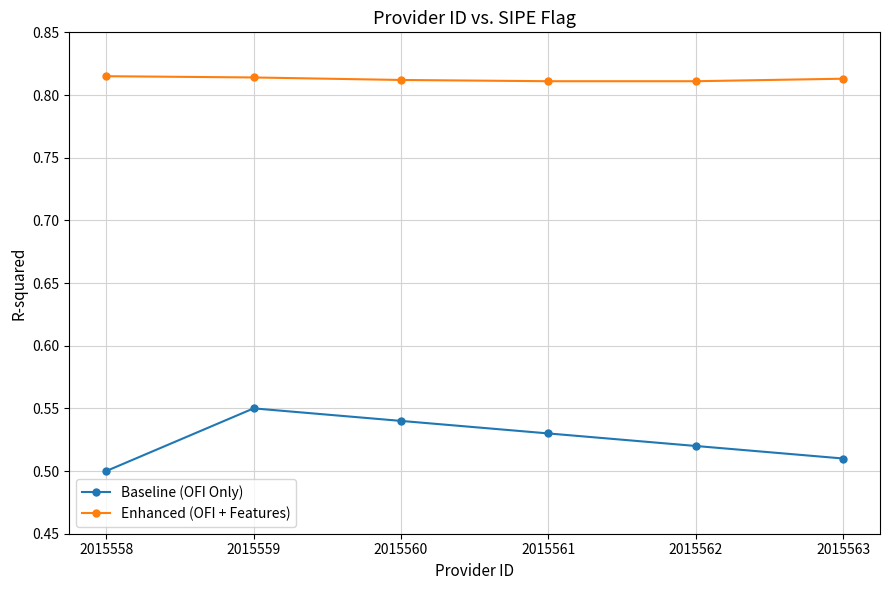

Between 2015558 and 2015559, which series saw the biggest shift?

Baseline (OFI Only)